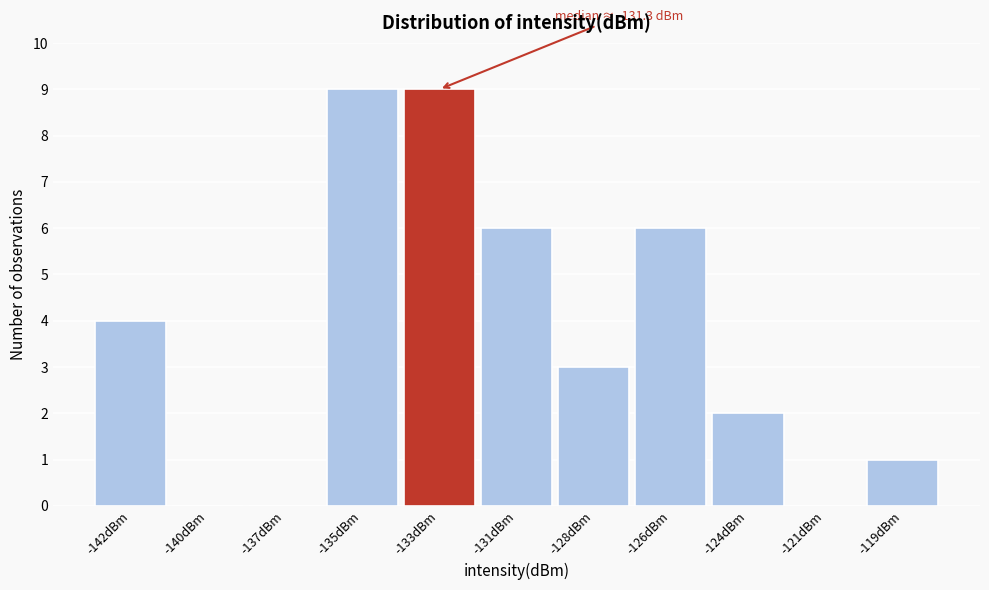

Reading right to left, transcribe all the data shown in this chart.

-119dBm=1	-121dBm=0	-124dBm=2	-126dBm=6	-128dBm=3	-131dBm=6	-133dBm=9	-135dBm=9	-137dBm=0	-140dBm=0	-142dBm=4